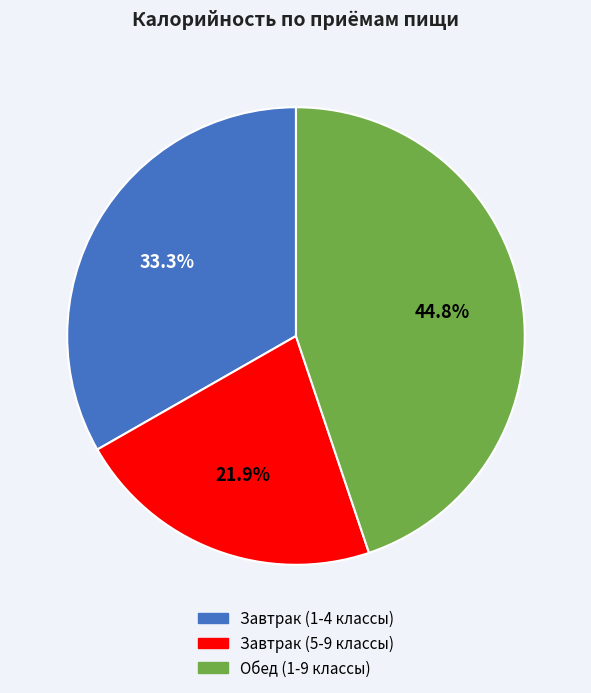

To the nearest percent, what is the average slice percentage?

33%